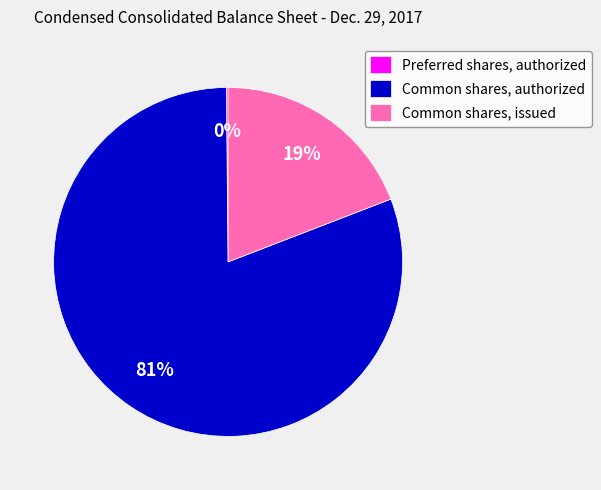

What percentage is the Common shares, authorized slice, to the nearest percent?

81%